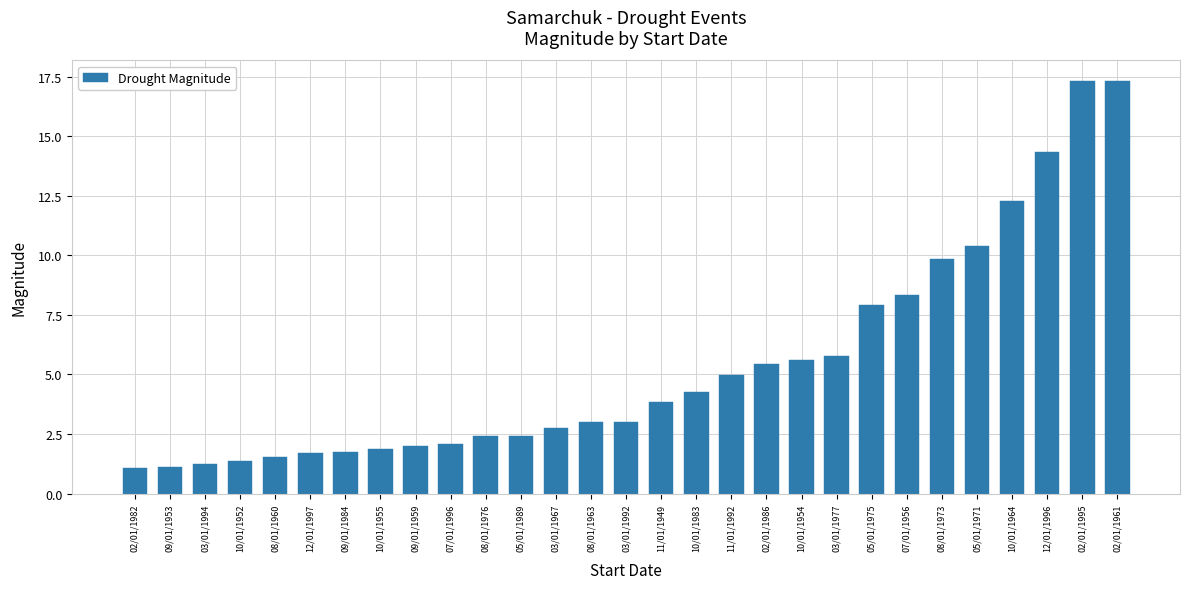

Are the bars horizontal?

No